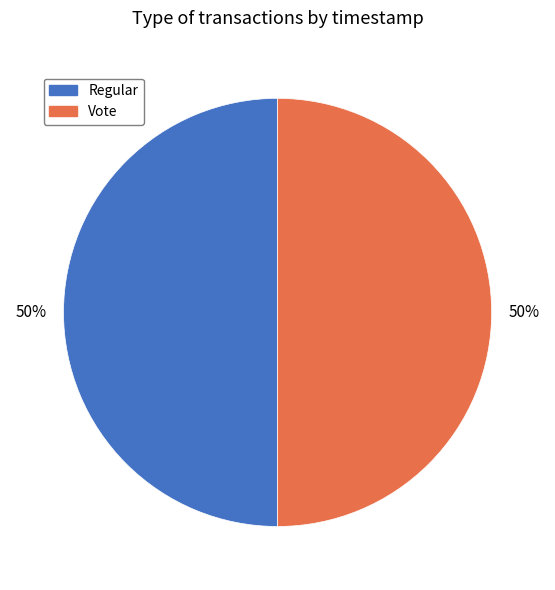

What percentage is the Vote slice, to the nearest percent?

50%